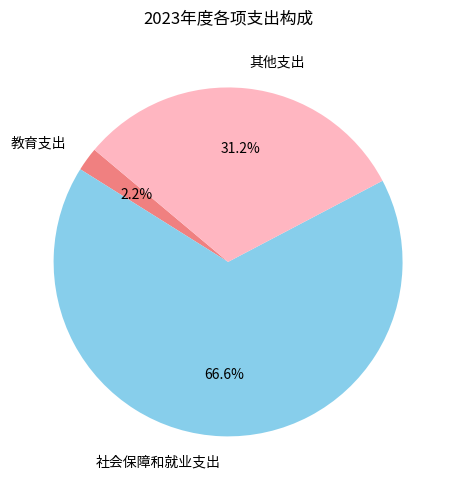

The 社会保障和就业支出 slice represents 67% of the pie. True or false?

True